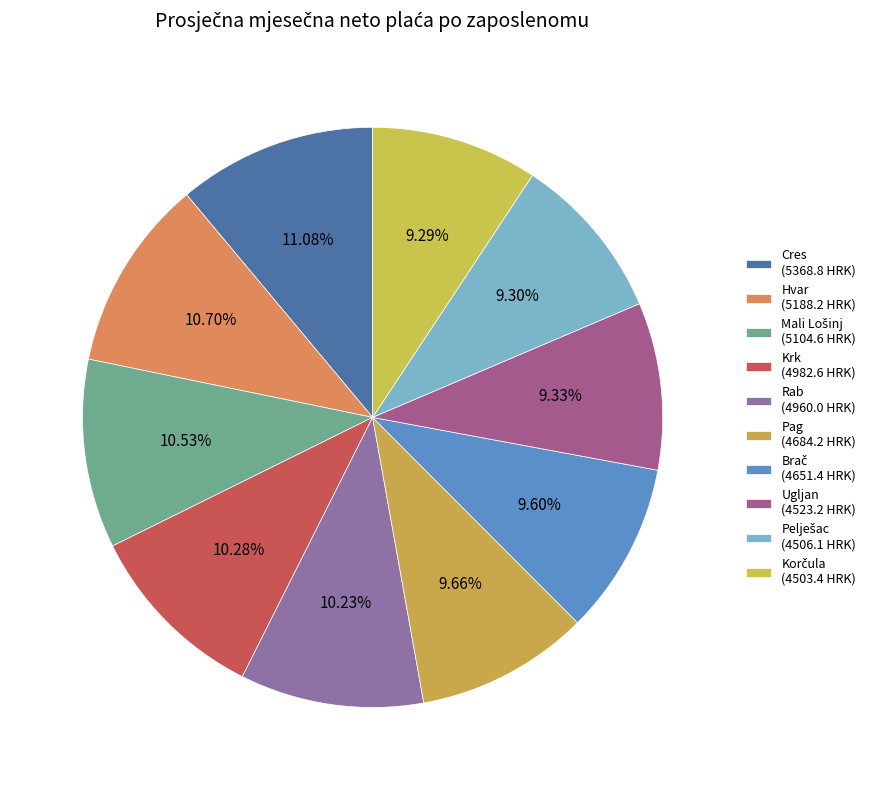

Count the number of slices in the pie.

10